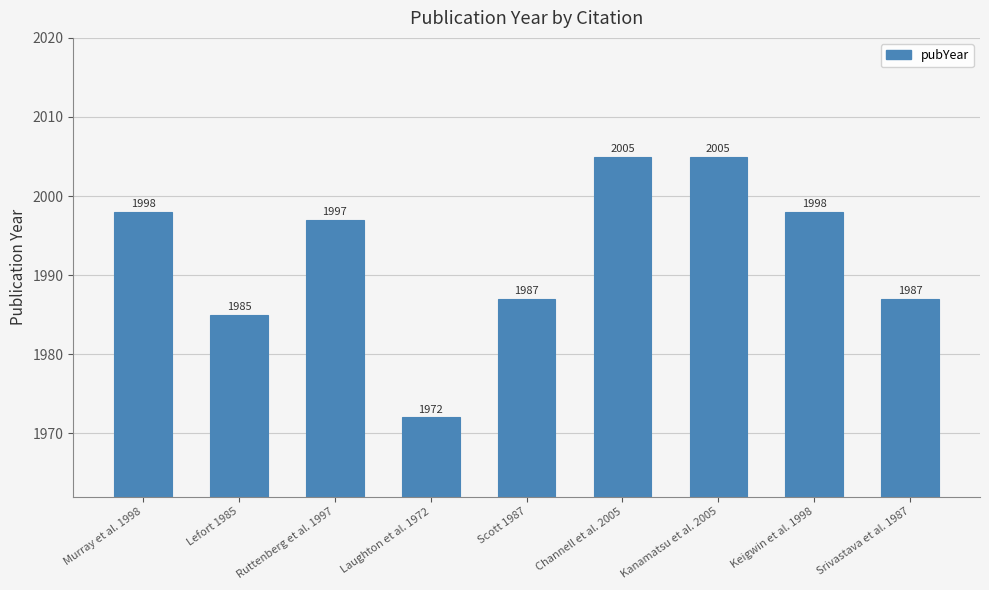

Where does the data first go above 1997?

Murray et al. 1998